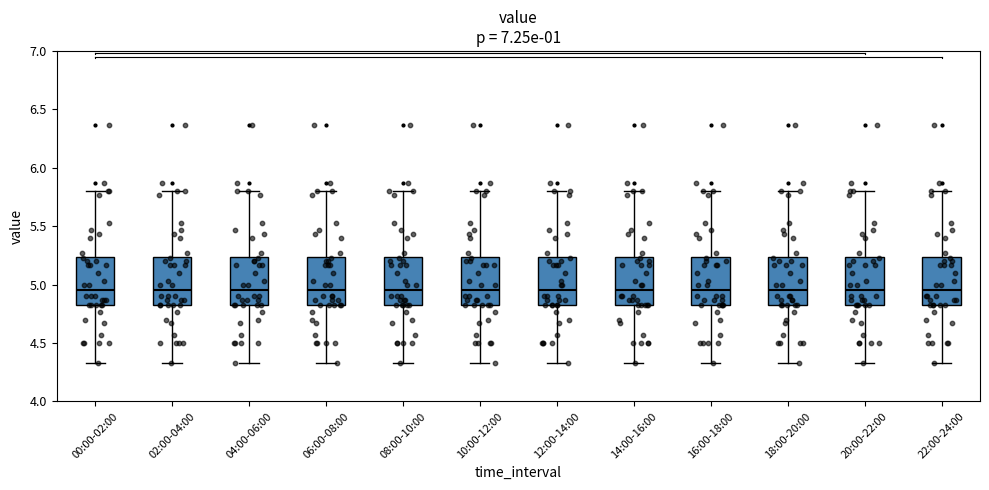

Reading left to right, transcribe this box plot: for each box, give where its median line is, the range the box spans, and where its two whiskers end, as read against the y-axis. The values are not printed on the chart, so give them approximately, as read against the axis.

00:00-02:00: median 4.95, box 4.85 to 5.25, whiskers 4.35 to 5.80
02:00-04:00: median 4.95, box 4.85 to 5.25, whiskers 4.35 to 5.80
04:00-06:00: median 4.95, box 4.85 to 5.25, whiskers 4.35 to 5.80
06:00-08:00: median 4.95, box 4.85 to 5.25, whiskers 4.35 to 5.80
08:00-10:00: median 4.95, box 4.85 to 5.25, whiskers 4.35 to 5.80
10:00-12:00: median 4.95, box 4.85 to 5.25, whiskers 4.35 to 5.80
12:00-14:00: median 4.95, box 4.85 to 5.25, whiskers 4.35 to 5.80
14:00-16:00: median 4.95, box 4.85 to 5.25, whiskers 4.35 to 5.80
16:00-18:00: median 4.95, box 4.85 to 5.25, whiskers 4.35 to 5.80
18:00-20:00: median 4.95, box 4.85 to 5.25, whiskers 4.35 to 5.80
20:00-22:00: median 4.95, box 4.85 to 5.25, whiskers 4.35 to 5.80
22:00-24:00: median 4.95, box 4.85 to 5.25, whiskers 4.35 to 5.80